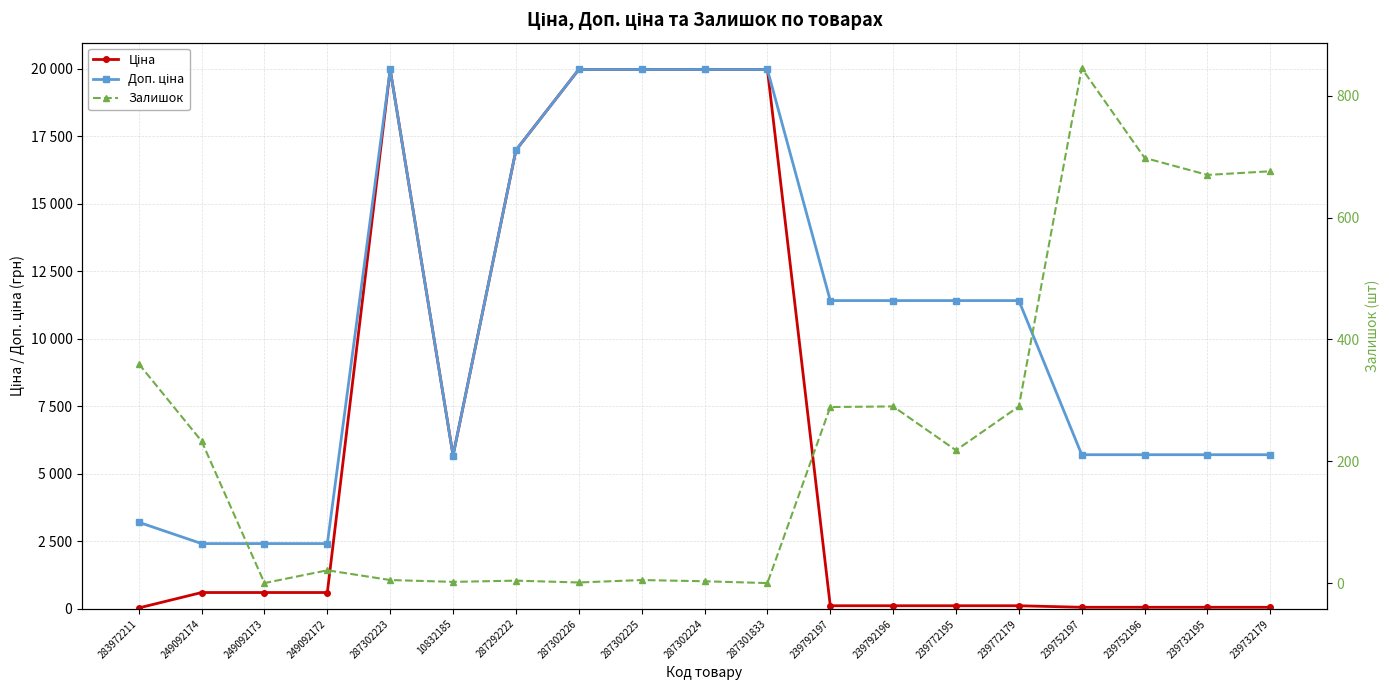

True or false: Ціна and Залишок cross at least once.

True